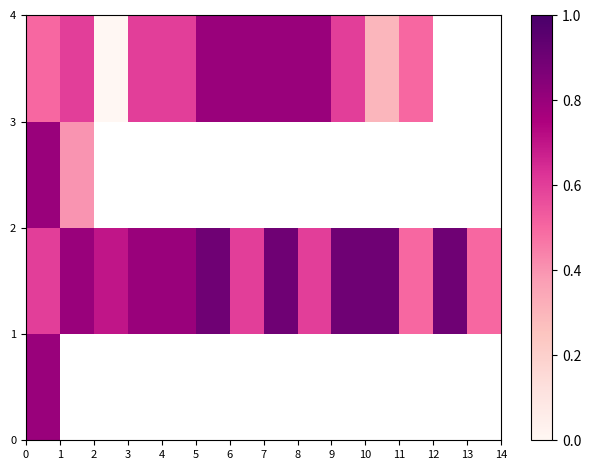

At how many categories does at least one series exceed 0?

14